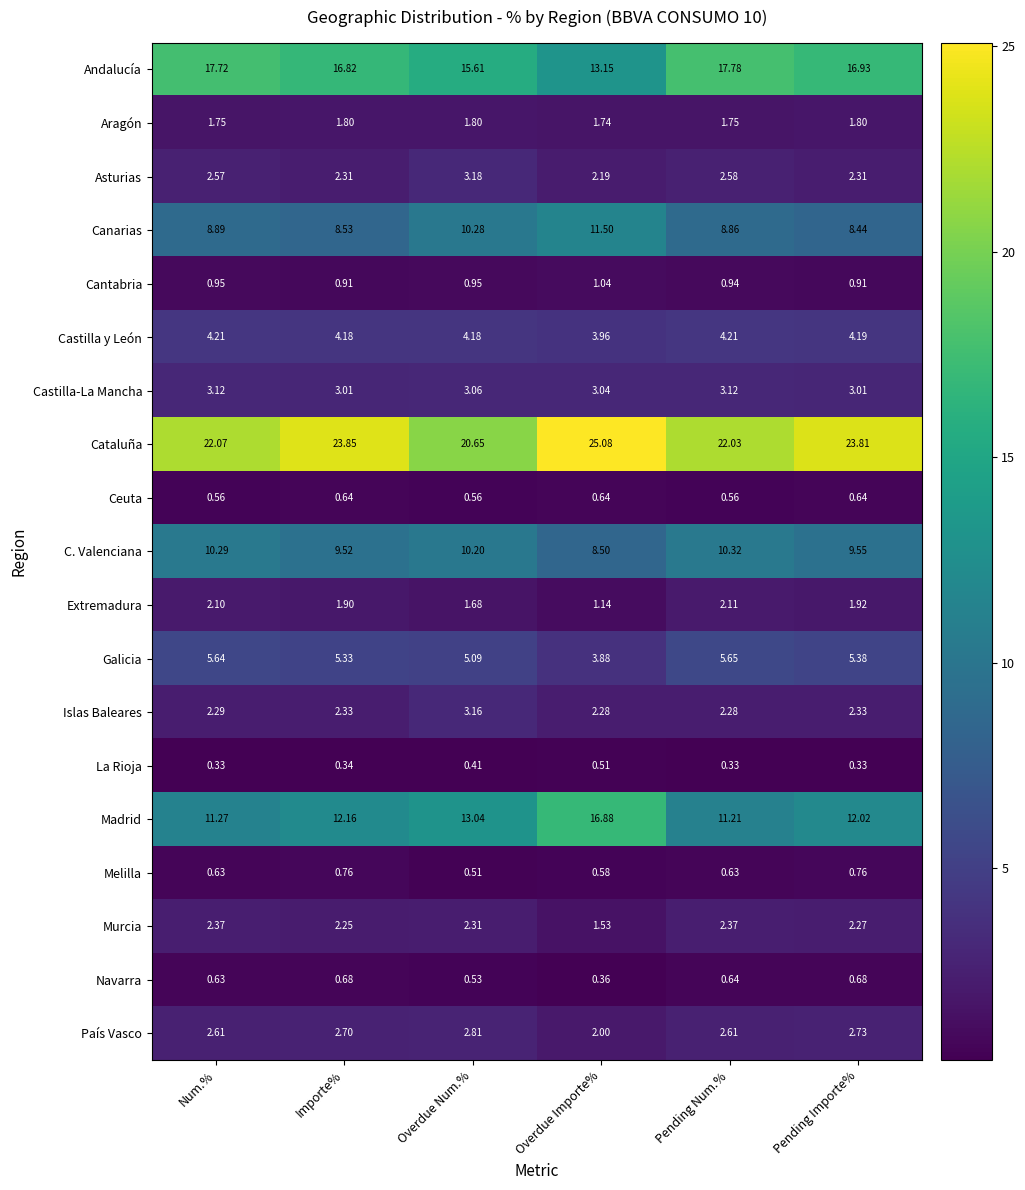

Is the value of Castilla y León at Overdue Importe% greater than the value of Ceuta at Num.%?

Yes